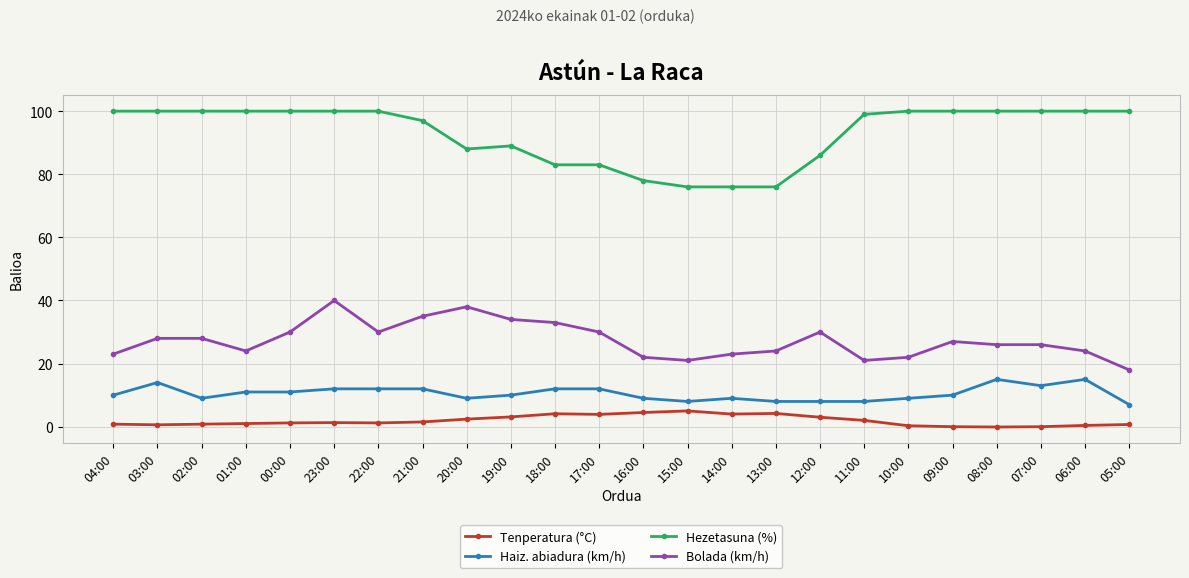

What position from the left is 19:00?

10